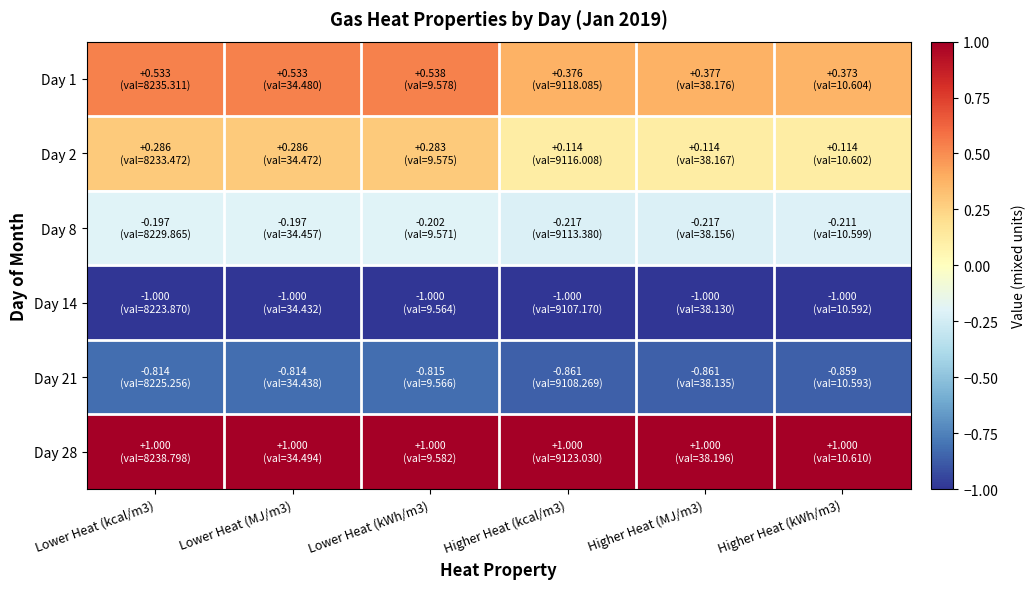

List the series in order of their peak value, lowest first.

Day 14, Day 21, Day 8, Day 2, Day 1, Day 28